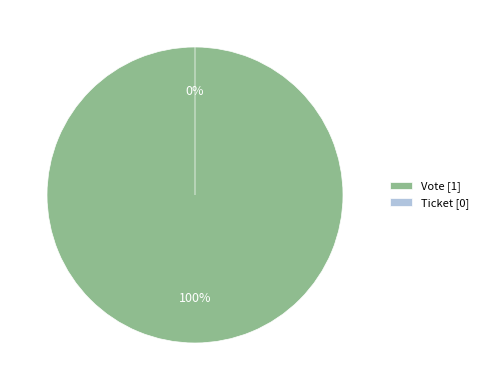

What is the largest slice in the pie chart?

Vote